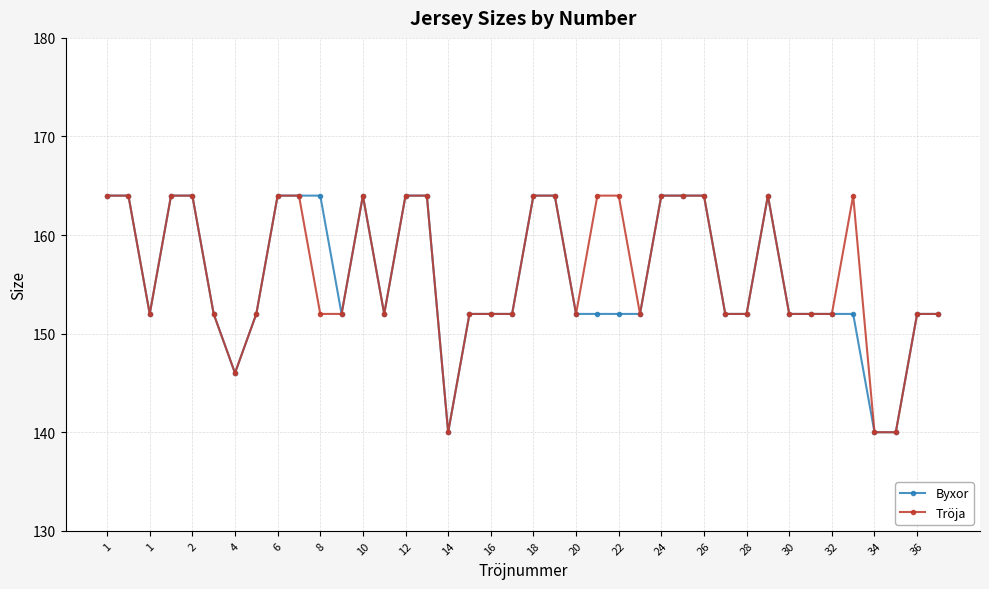

What is the value of the Tröja point at the 15th from the left?

164